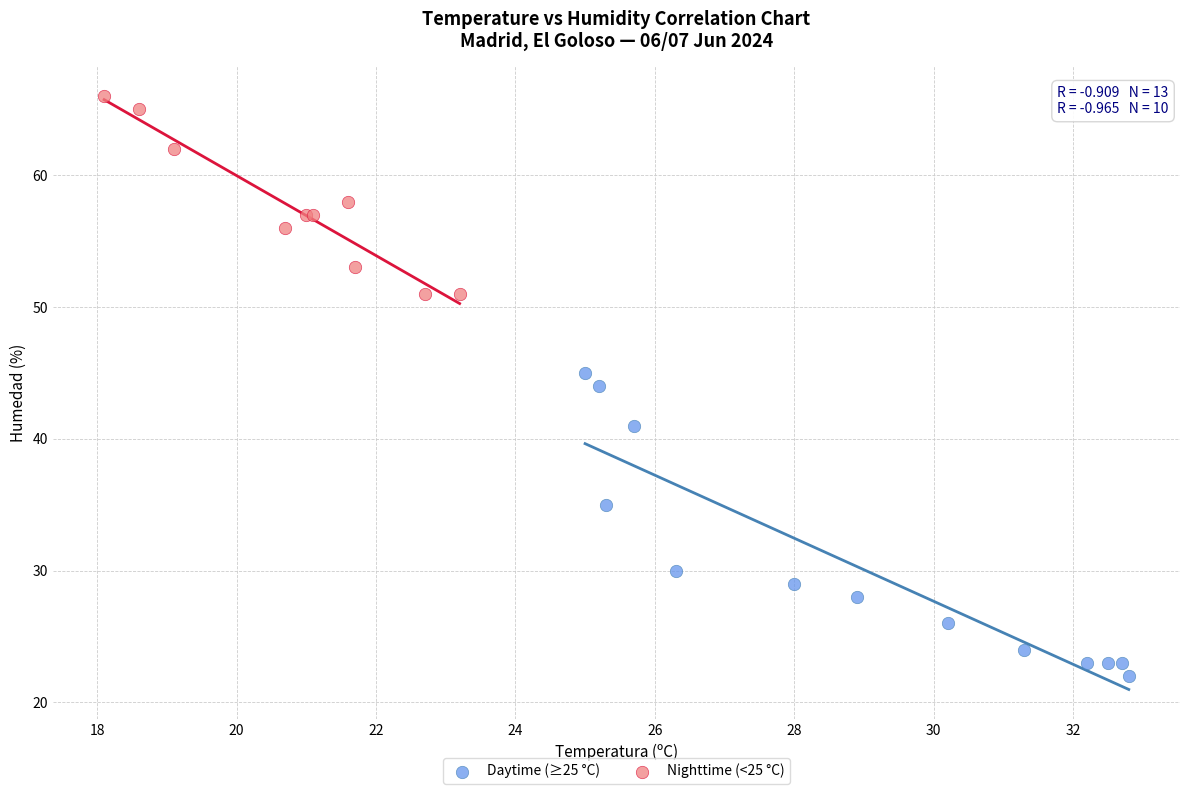

What are all the series names shown in the legend?

Daytime (≥25 °C), Nighttime (<25 °C)